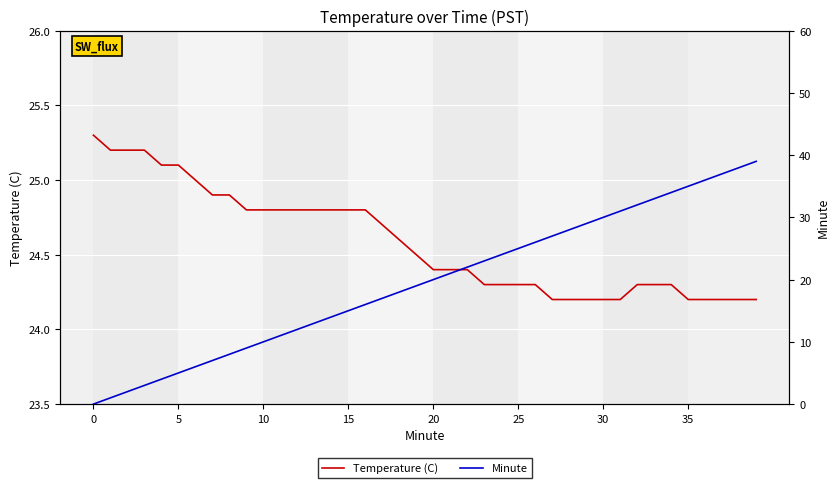

What value does the Temperature (C) series have at 18?

24.6